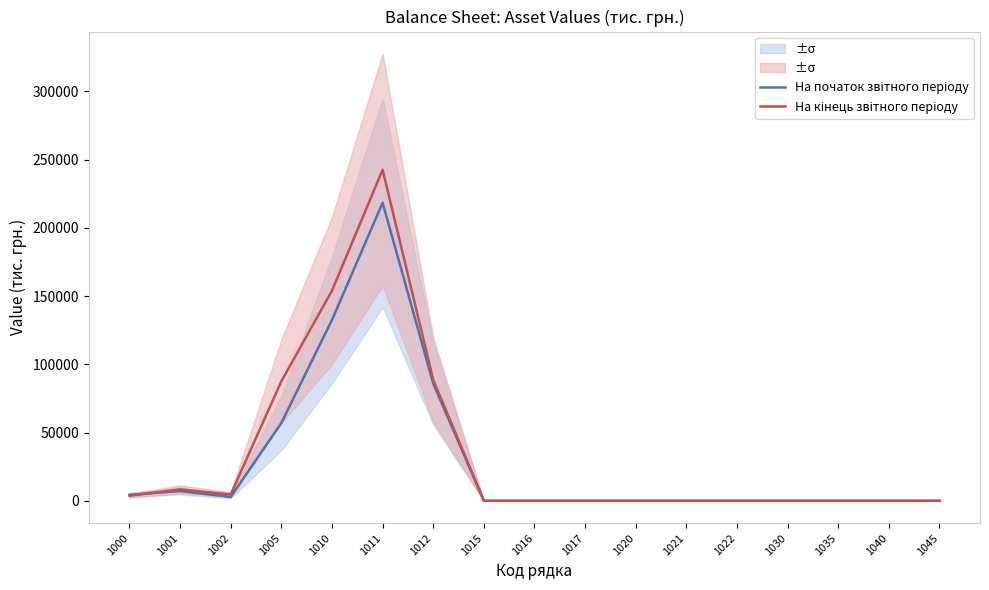

Reading left to right, transcribe all the data shown in this chart.

На початок звітного періоду: 1000=4378	1001=7192	1002=2814	1005=57098	1010=132520	1011=218394	1012=85874	1015=0	1016=0	1017=0	1020=0	1021=0	1022=0	1030=0	1035=0	1040=0	1045=0
На кінець звітного періоду: 1000=3698	1001=8376	1002=4678	1005=87598	1010=154006	1011=242564	1012=88558	1015=0	1016=0	1017=0	1020=0	1021=0	1022=0	1030=0	1035=0	1040=0	1045=0